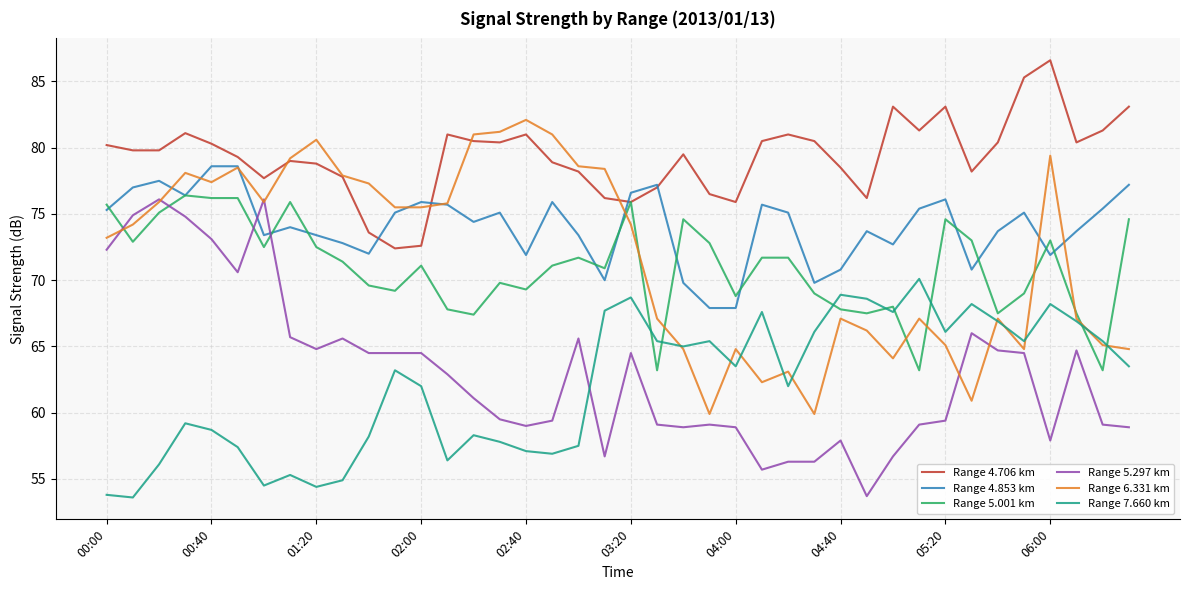

After their last crossing, which series has the higher values: Range 4.706 km or Range 4.853 km?

Range 4.706 km